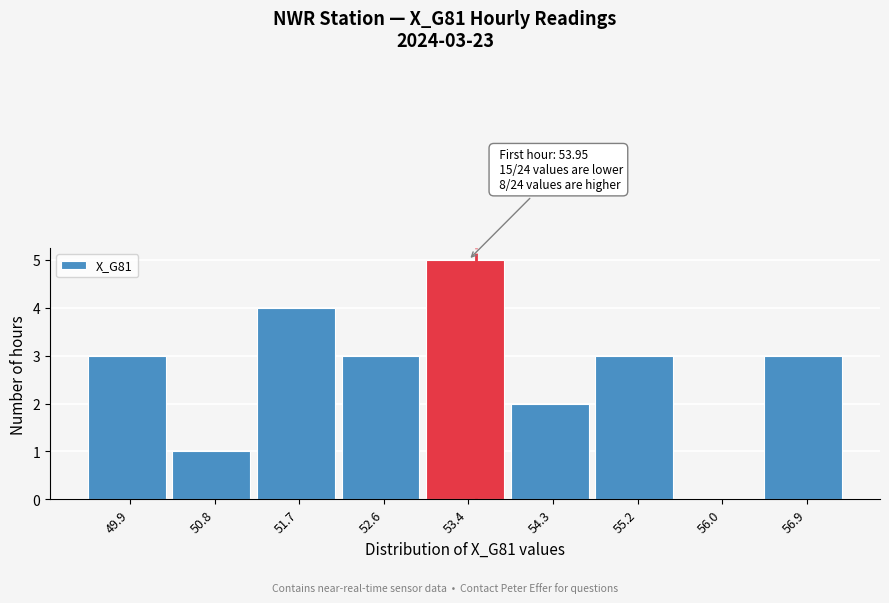

The value at 55.2 is 3. True or false?

True